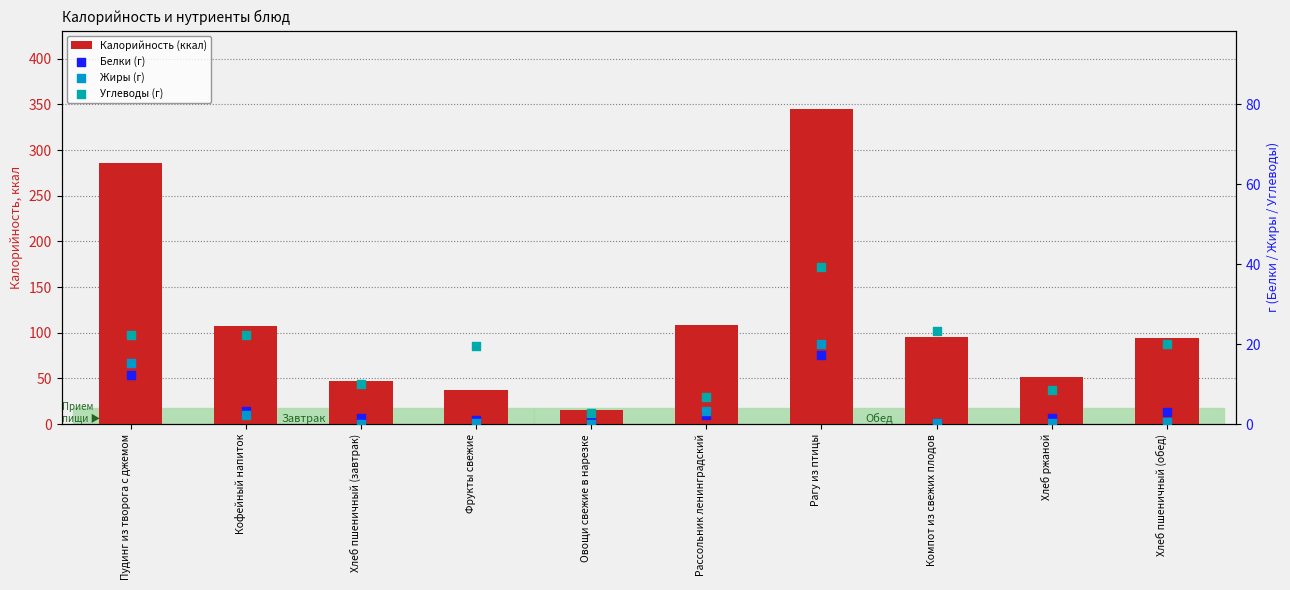

Is the value of Жиры (г) at Кофейный напиток greater than the value of Белки (г) at Компот из свежих плодов?

Yes